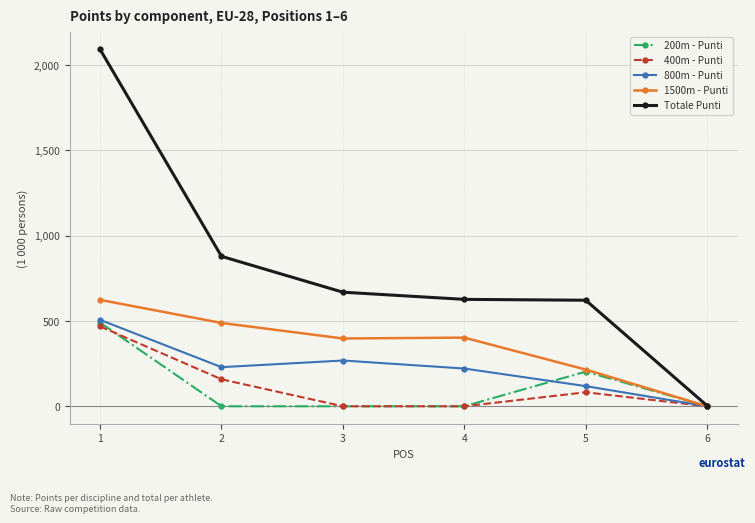

Is it true that Totale Punti equals 1278 at 2?

False